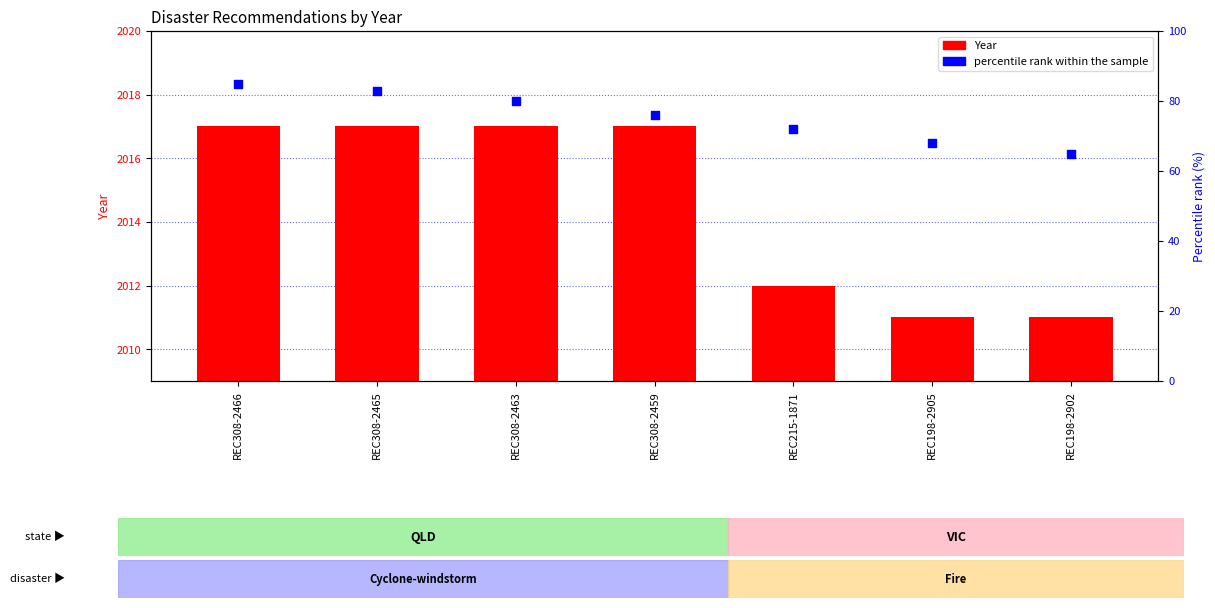

Is the value of Year at REC308-2463 greater than the value of percentile rank within the sample at REC308-2459?

Yes